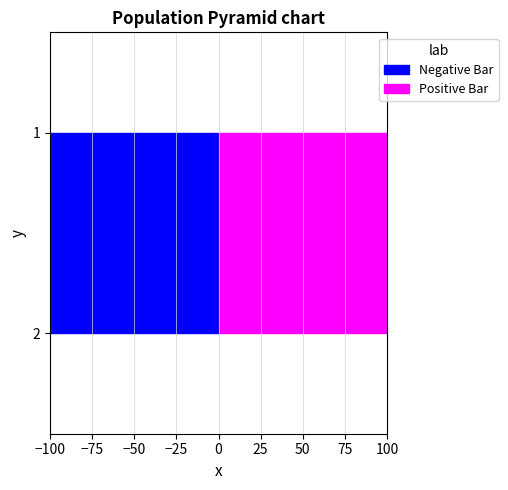

Reading left to right, transcribe all the data shown in this chart.

Negative Bar: 391	360
Positive Bar: 391	360